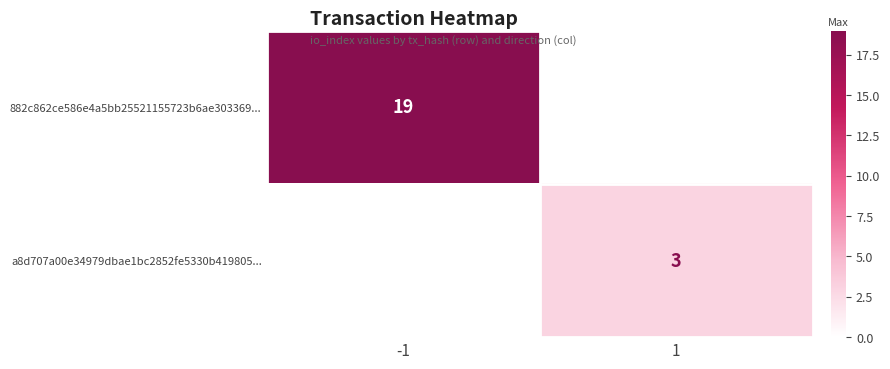

Is the value of 882c862ce586e4a5bb25521155723b6ae303369... at -1 greater than the value of a8d707a00e34979dbae1bc2852fe5330b419805... at 1?

Yes